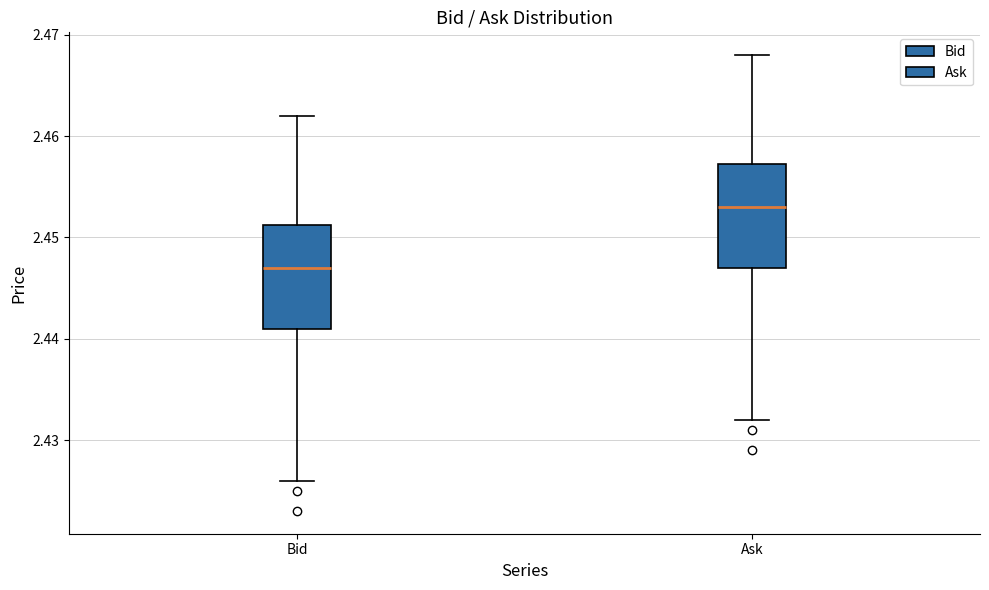

Reading left to right, transcribe this box plot: for each box, give where its median line is, the range the box spans, and where its two whiskers end, as read against the y-axis. The values are not printed on the chart, so give them approximately, as read against the axis.

Bid: median 2.447, box 2.441 to 2.451, whiskers 2.426 to 2.462
Ask: median 2.453, box 2.447 to 2.457, whiskers 2.432 to 2.468